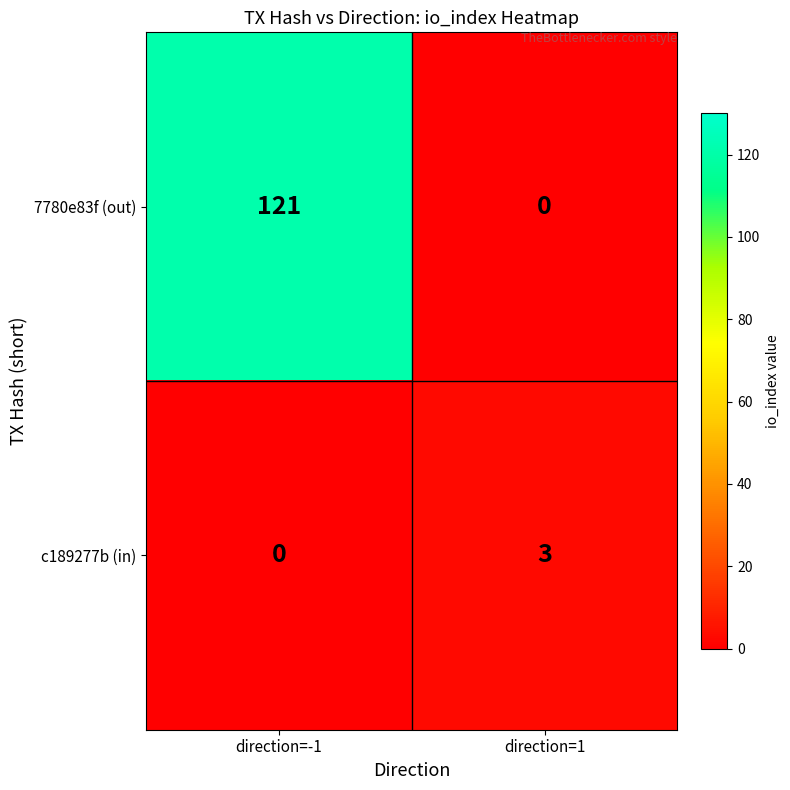

How many series are shown in this chart?

2